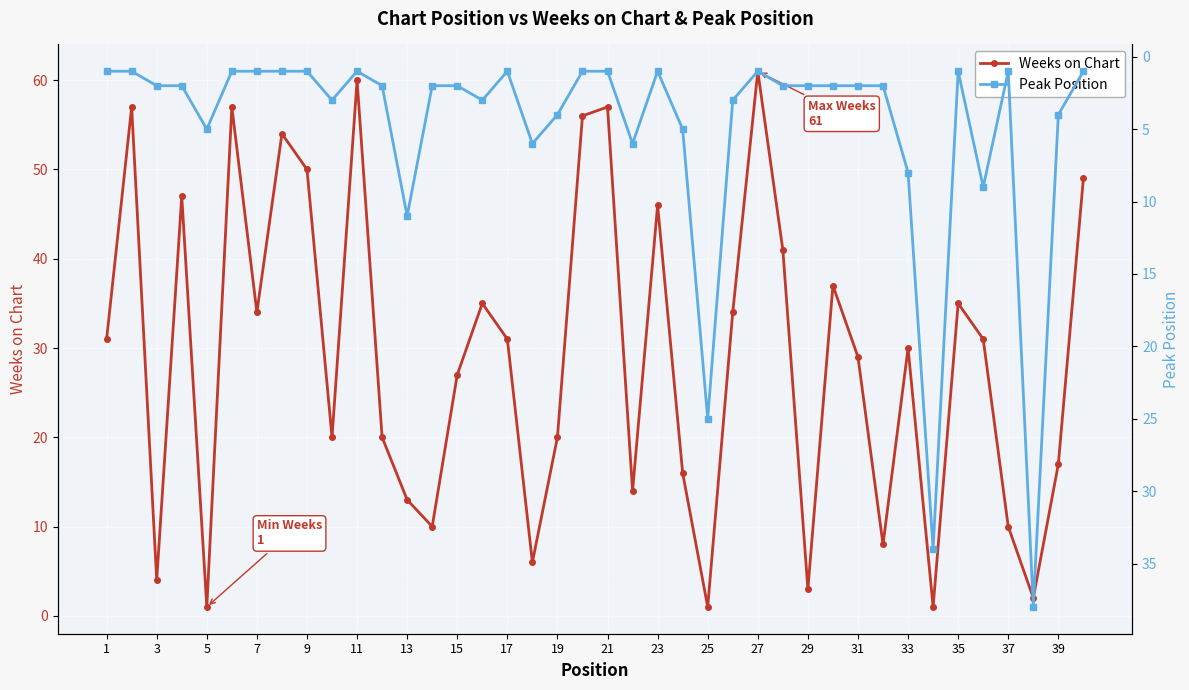

How many lines are shown in the chart?

2